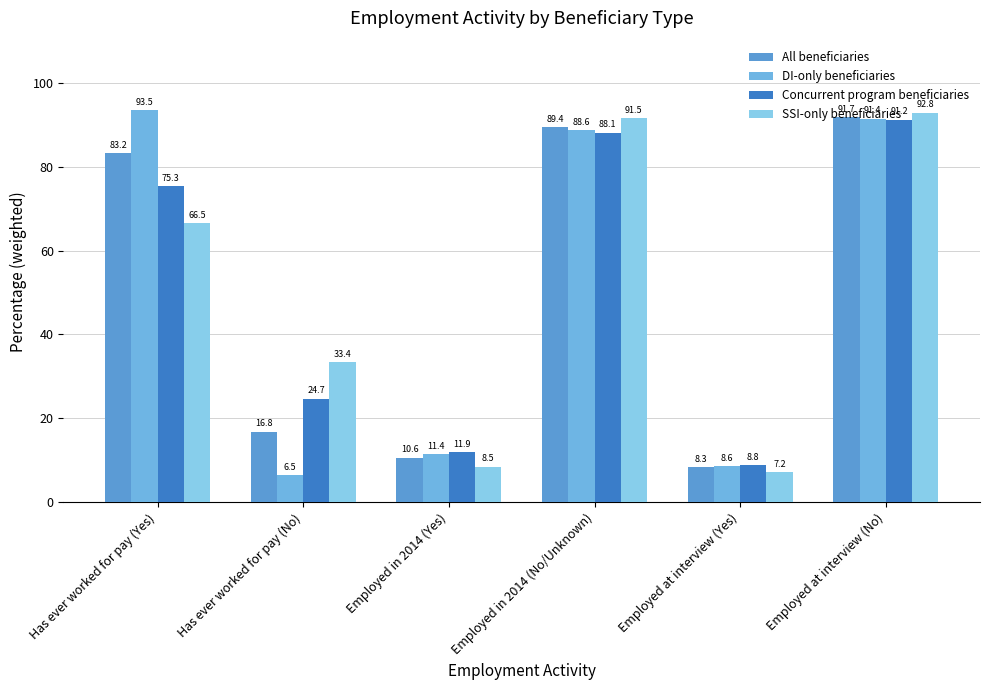

Count the number of data series in this chart.

4